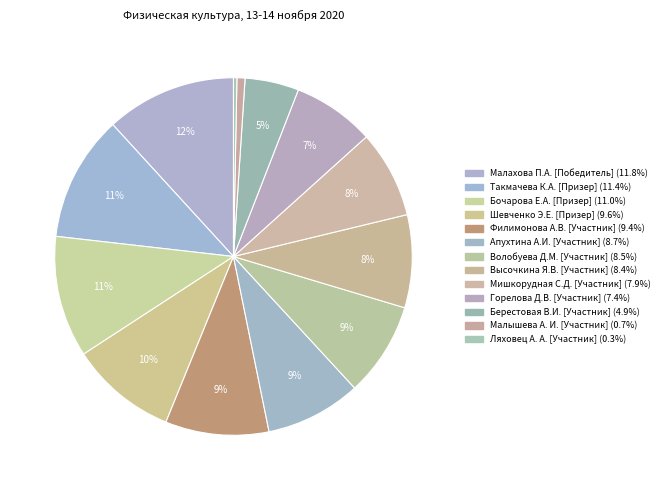

To the nearest percent, what is the average slice percentage?

8%